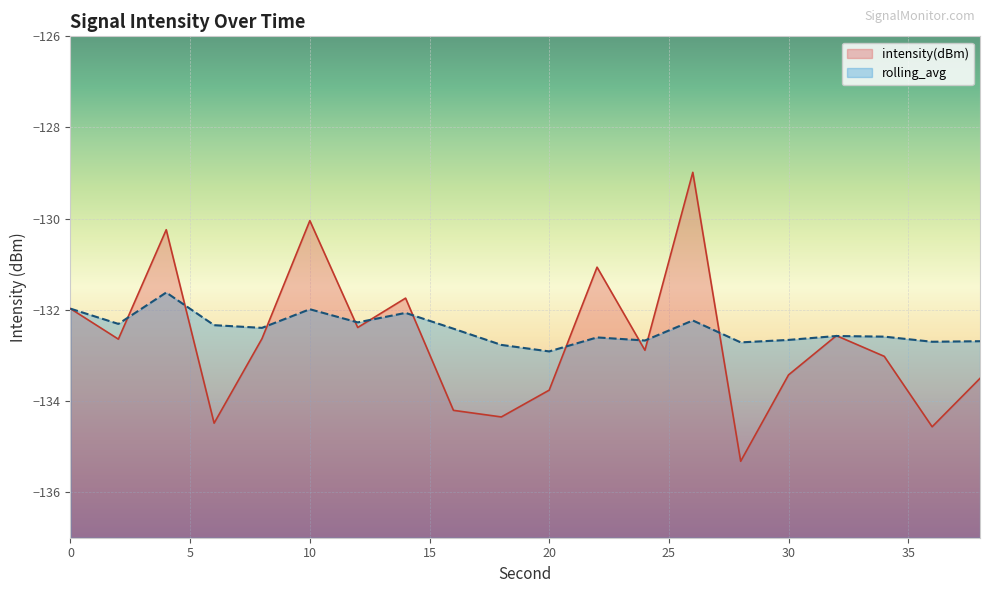

At 8, list the series in order from largest to smallest.

rolling_avg, intensity(dBm)